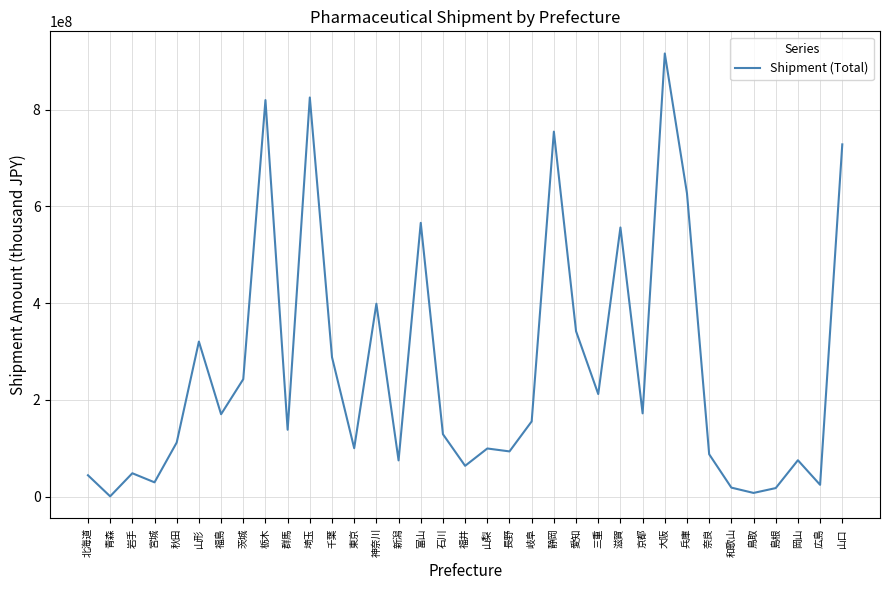

Read the value at 北海道, to the nearest 10.

44064470